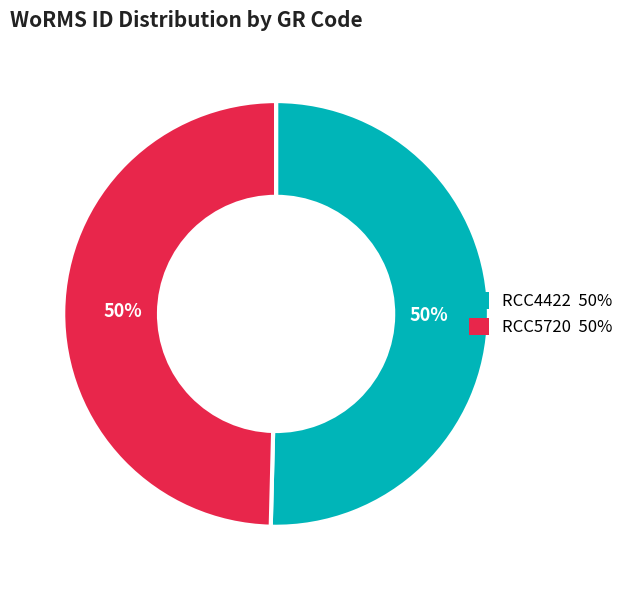

To the nearest percent, what is the average slice percentage?

50%